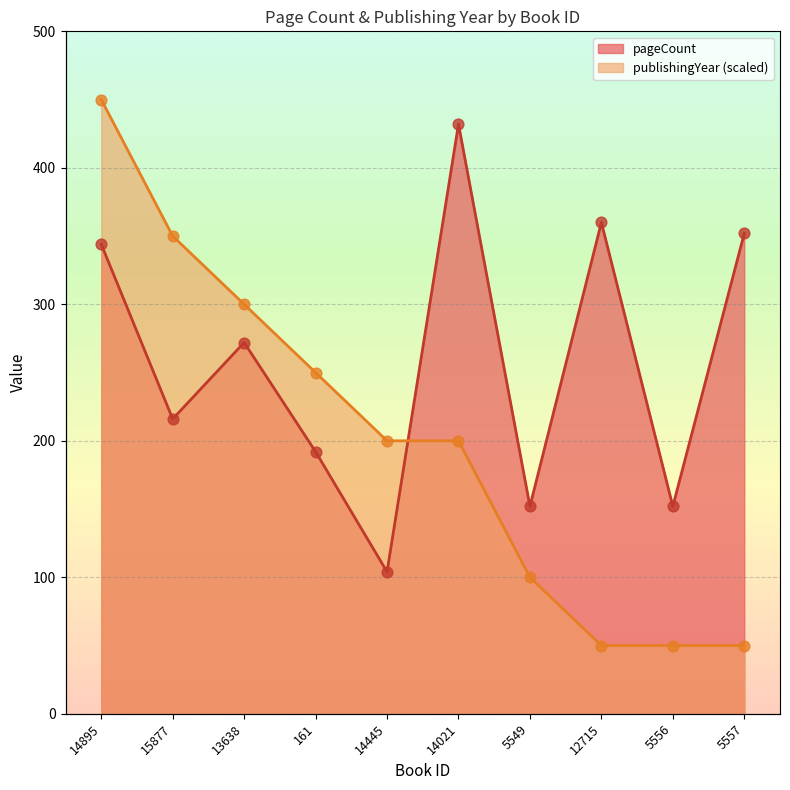

What are all the series names shown in the legend?

pageCount, publishingYear